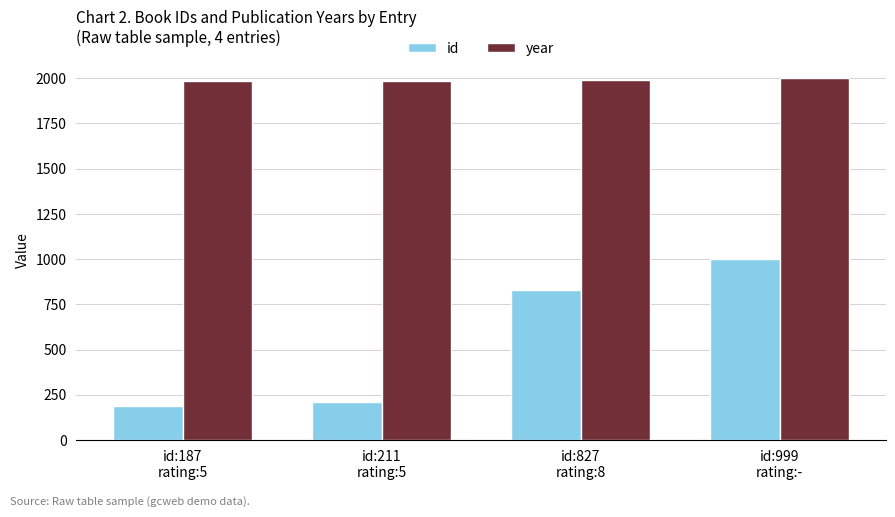

What is the label of the 3rd bar from the right?

id:211
rating:5